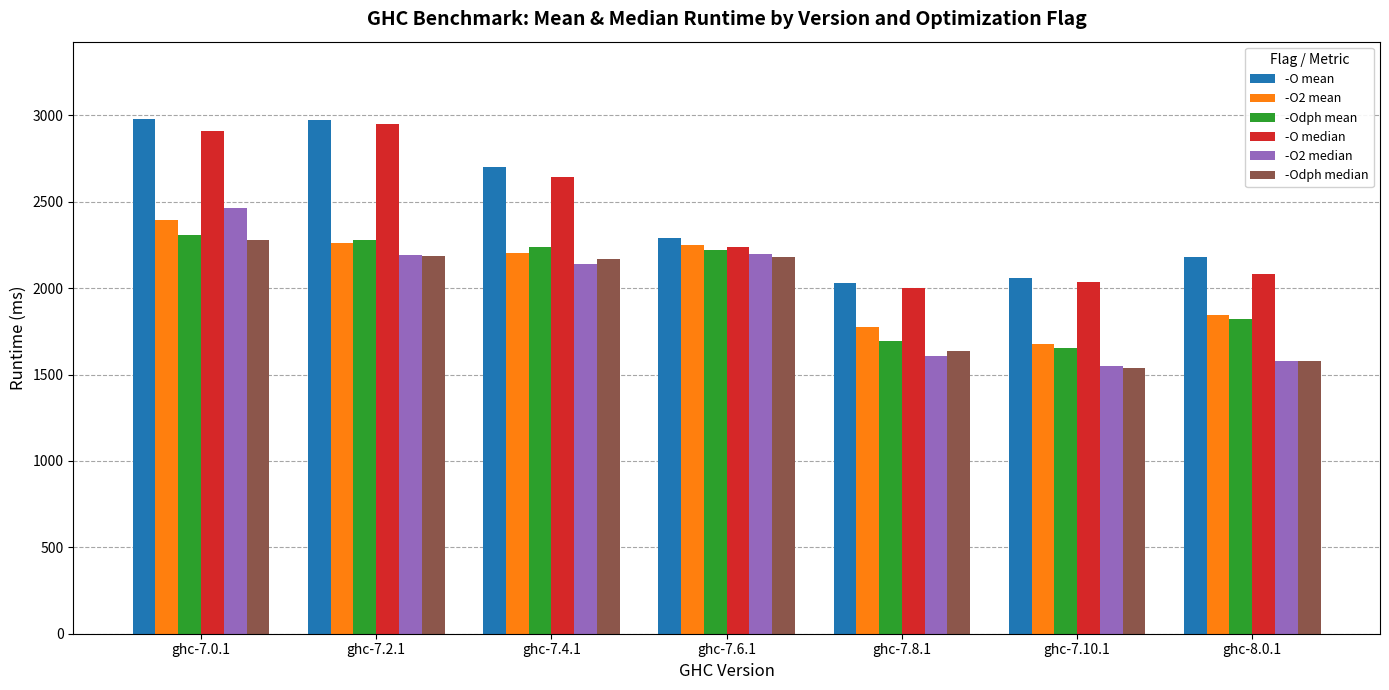

What is the difference between the -O median values at ghc-7.0.1 and ghc-7.10.1?

872.5